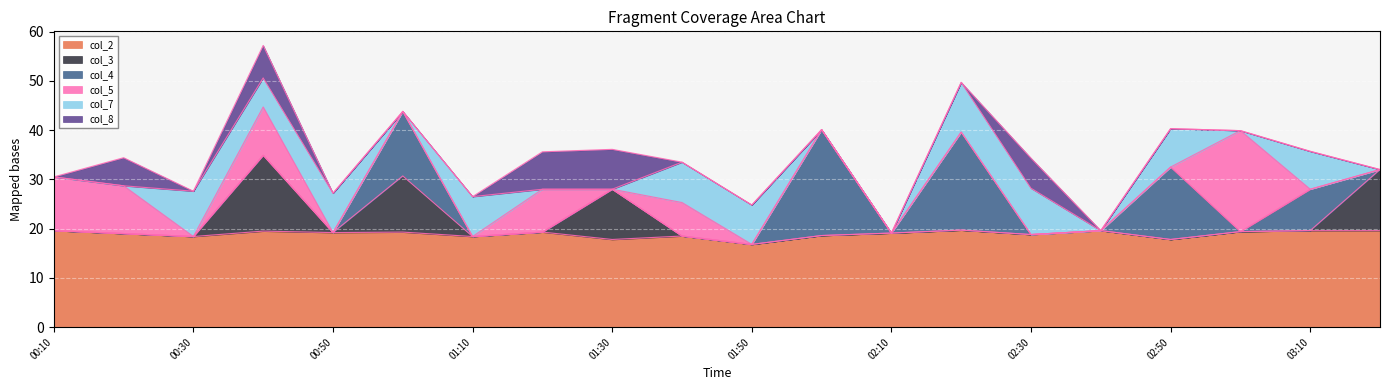

What is the maximum value shown in the chart?

21.5